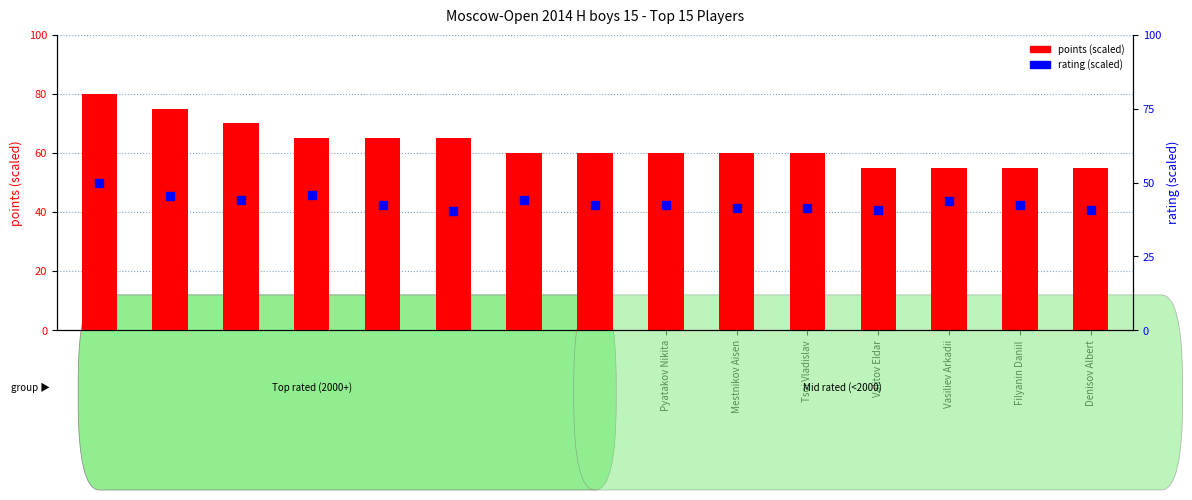

What are all the series names shown in the legend?

points (scaled), rating (scaled)